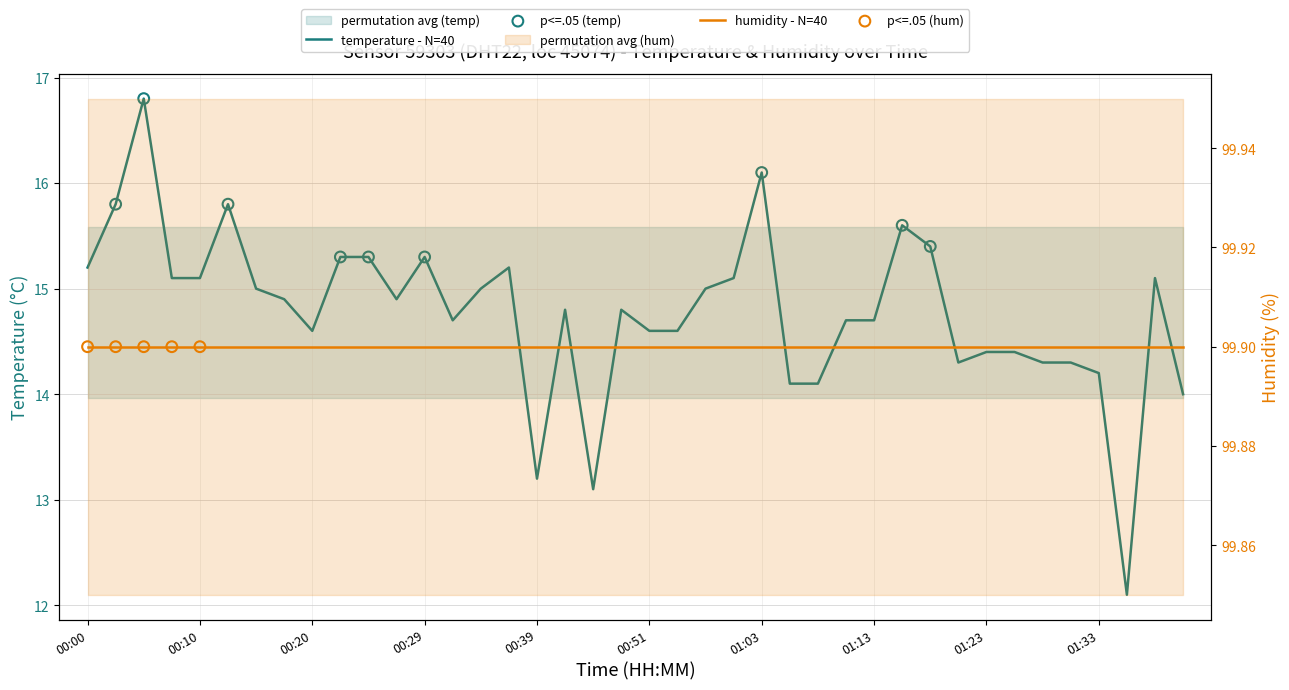

Which has a higher value, 01:28 or 00:02?

00:02